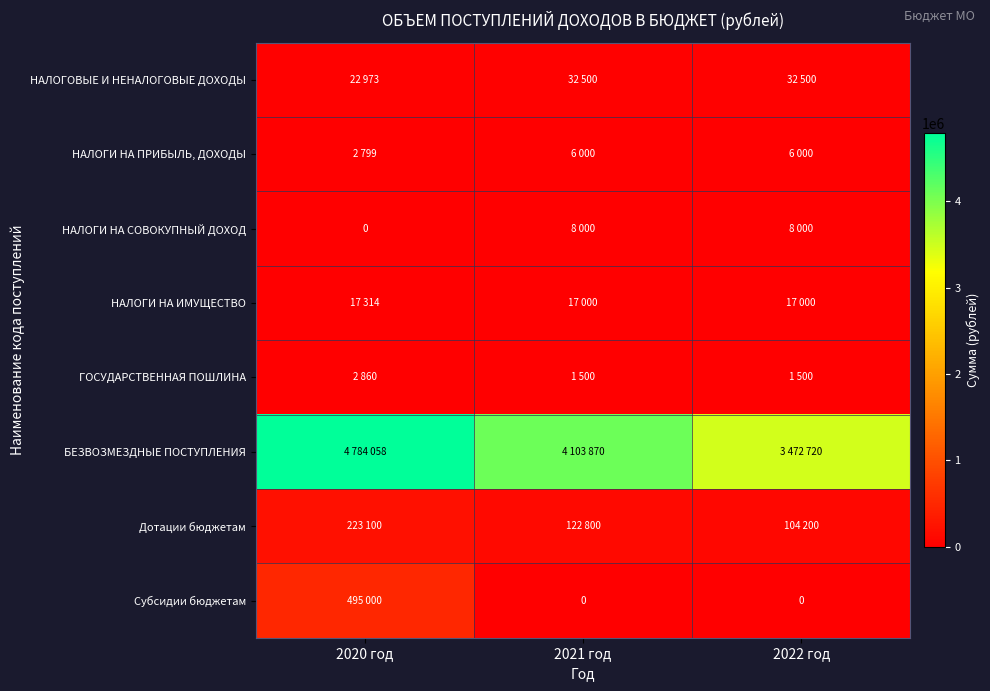

What is the total value across all series at 2022 год?

3641920